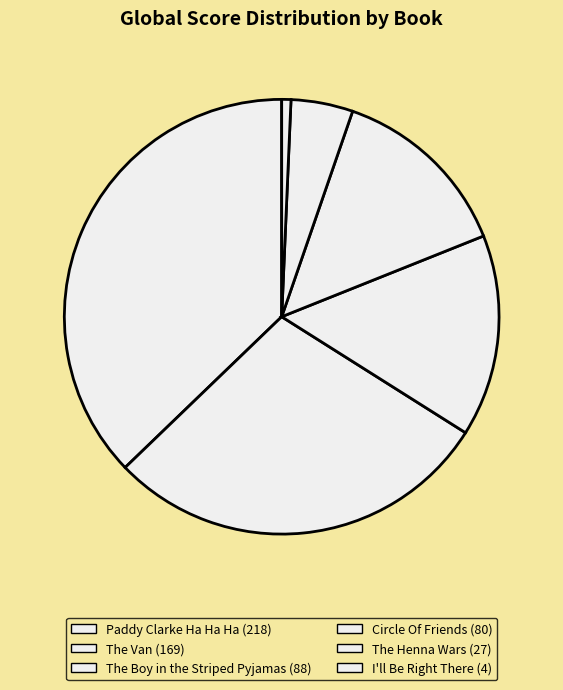

How many slices are in this pie chart?

6